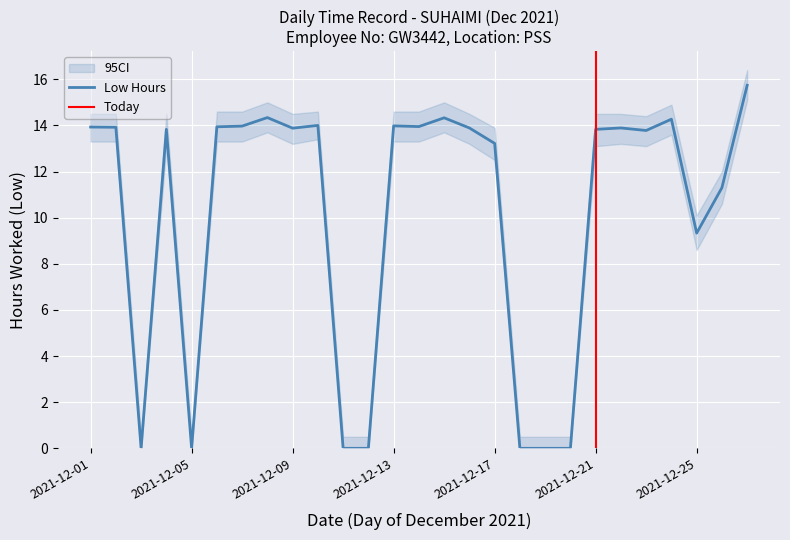

True or false: Low Hours has a value of 13.2 at 2021-12-17.

True